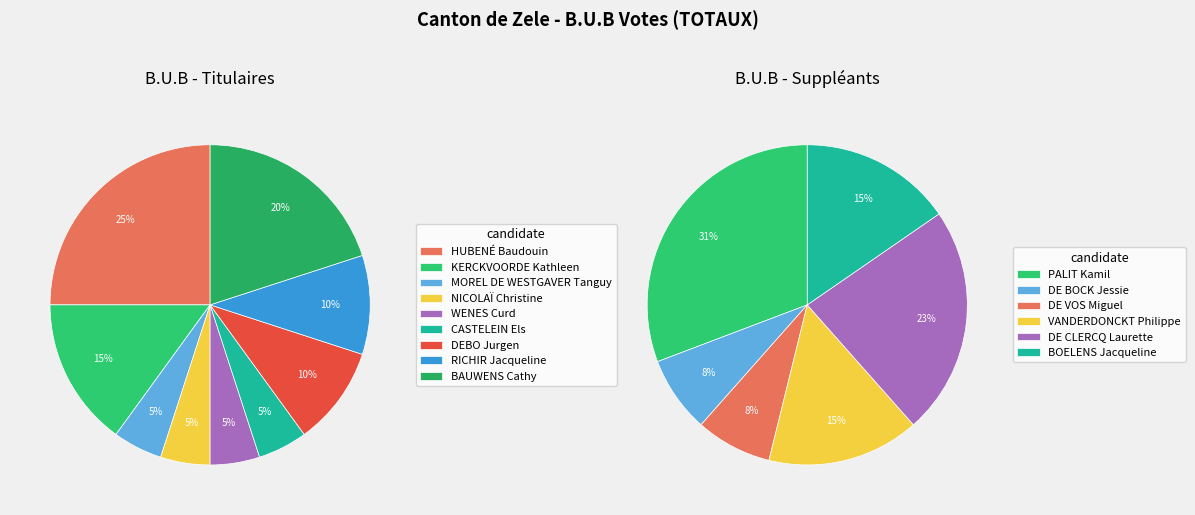

To the nearest percent, what is the combined percentage of NICOLAÏ Christine and CASTELEIN Els?

10%